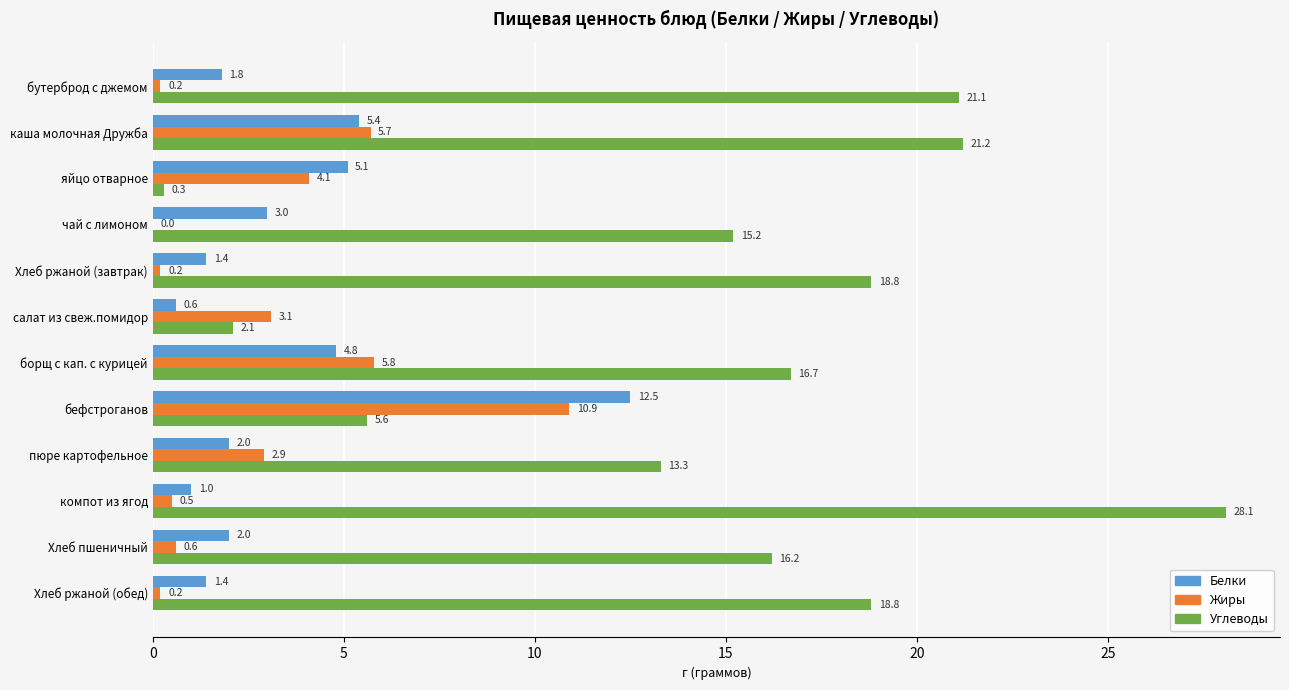

Between каша молочная Дружба and яйцо отварное, which series saw the biggest shift?

Углеводы